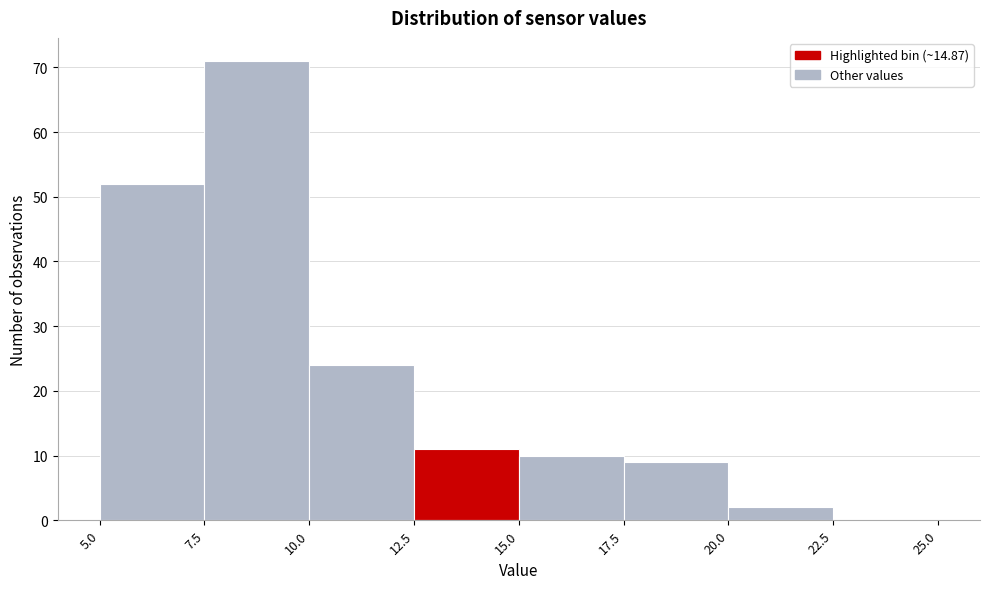

Reading left to right, transcribe this chart: for each bar, give the range it covers on the x-axis and its height. The values are not printed on the chart, so give them approximately, as read against the axis.

5.0 to 7.5: 52
7.5 to 10.0: 71
10.0 to 12.5: 24
12.5 to 15.0: 11
15.0 to 17.5: 10
17.5 to 20.0: 9
20.0 to 22.5: 2
22.5 to 25.0: 0